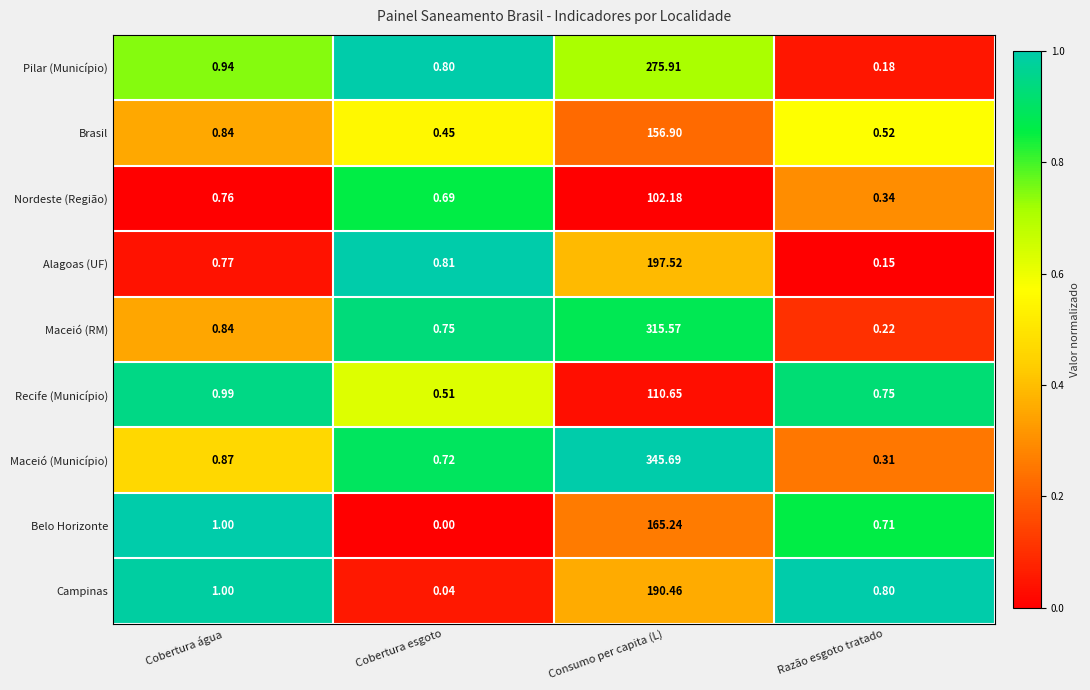

Rank the series at Consumo per capita (L) from lowest to highest value.

Nordeste (Região), Recife (Município), Brasil, Belo Horizonte, Campinas, Alagoas (UF), Pilar (Município), Maceió (RM), Maceió (Município)